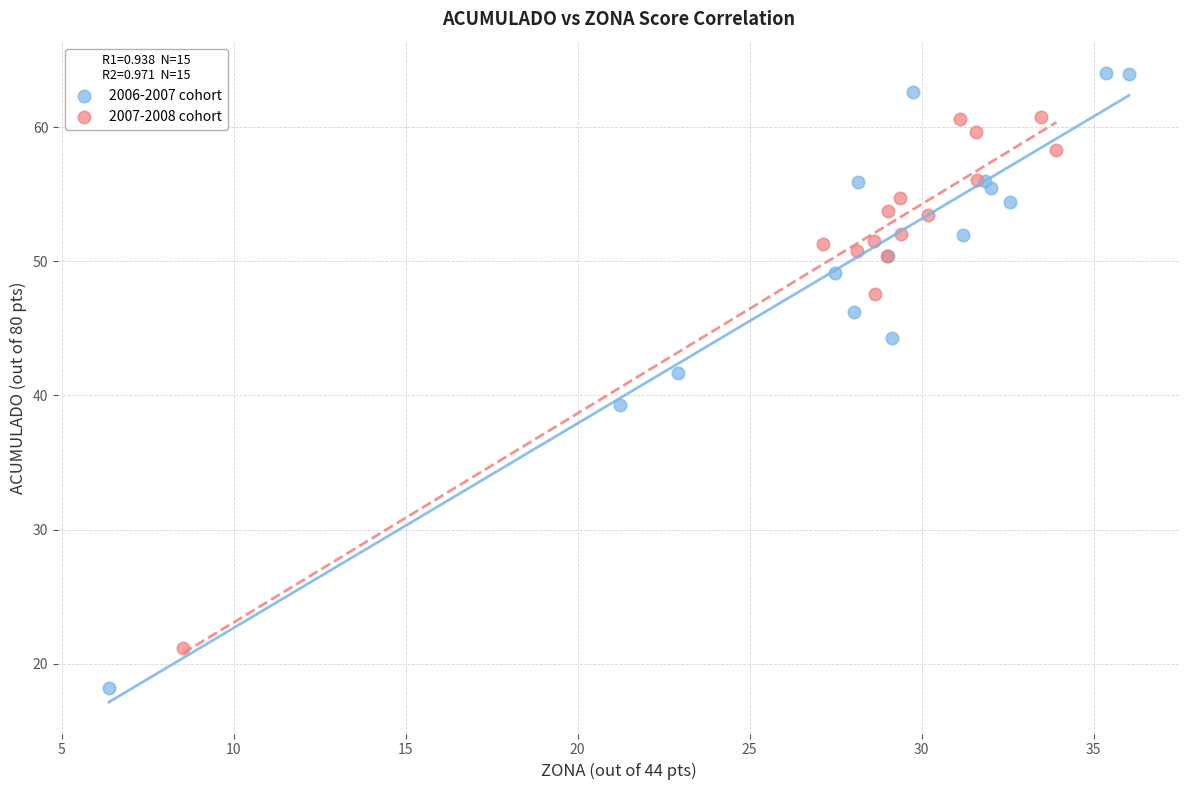

Which series reaches the maximum Y coordinate?

2006-2007 cohort